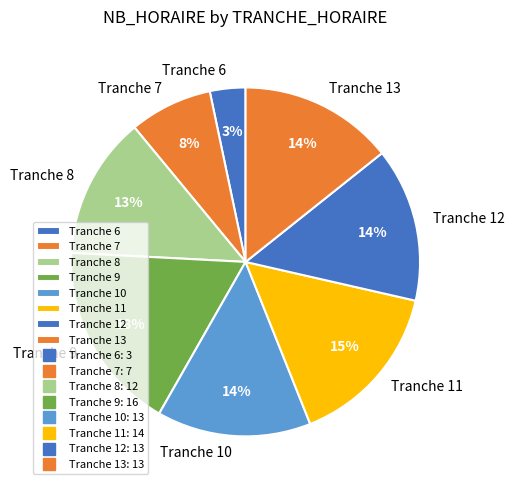

Is there a majority slice in this chart?

No